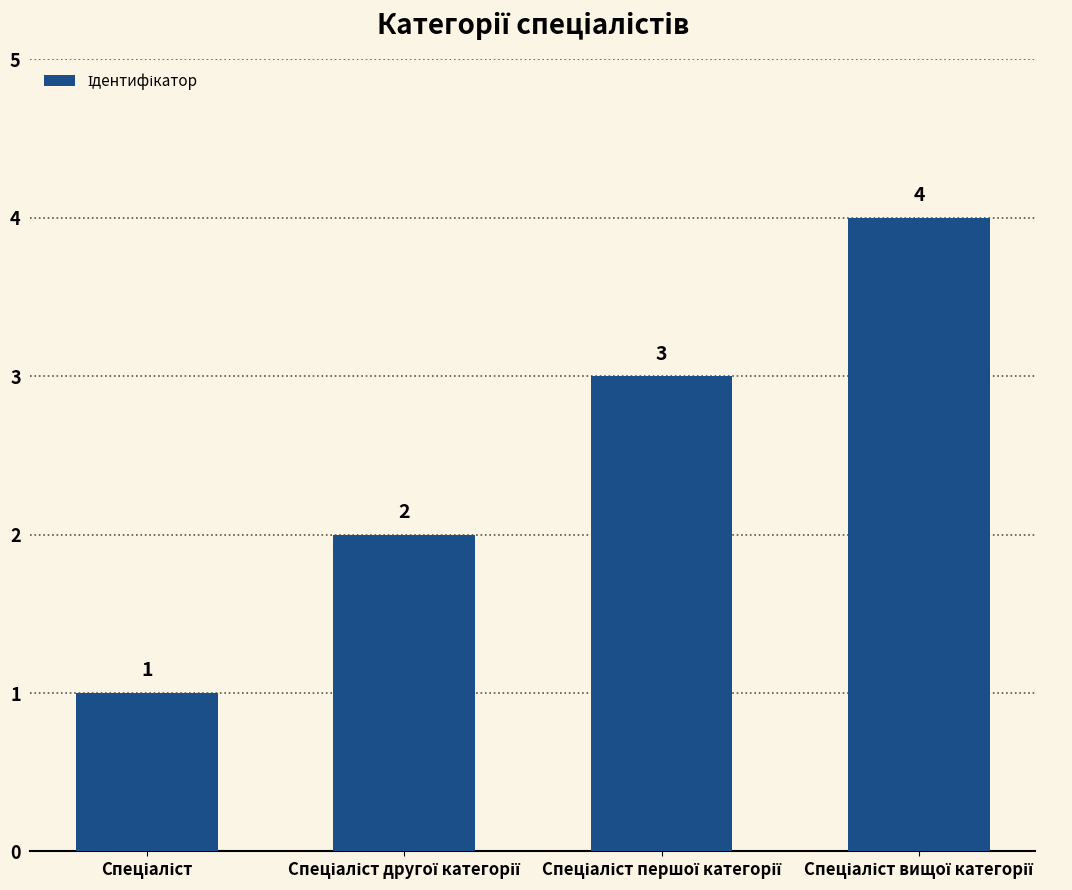

What is the value of the 4th bar from the left?

4